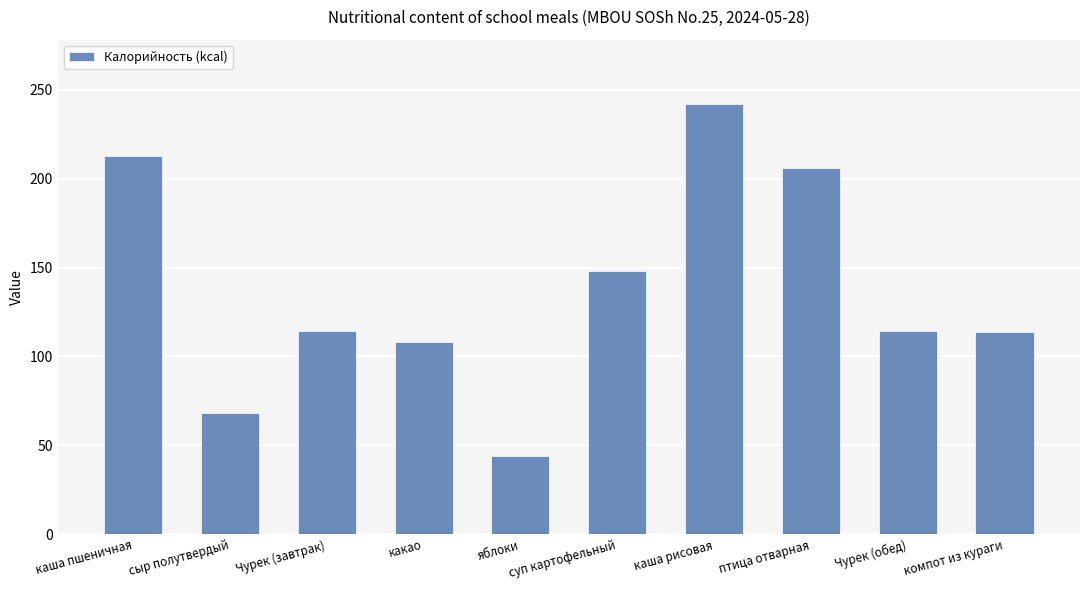

How many data points does each series have?

10